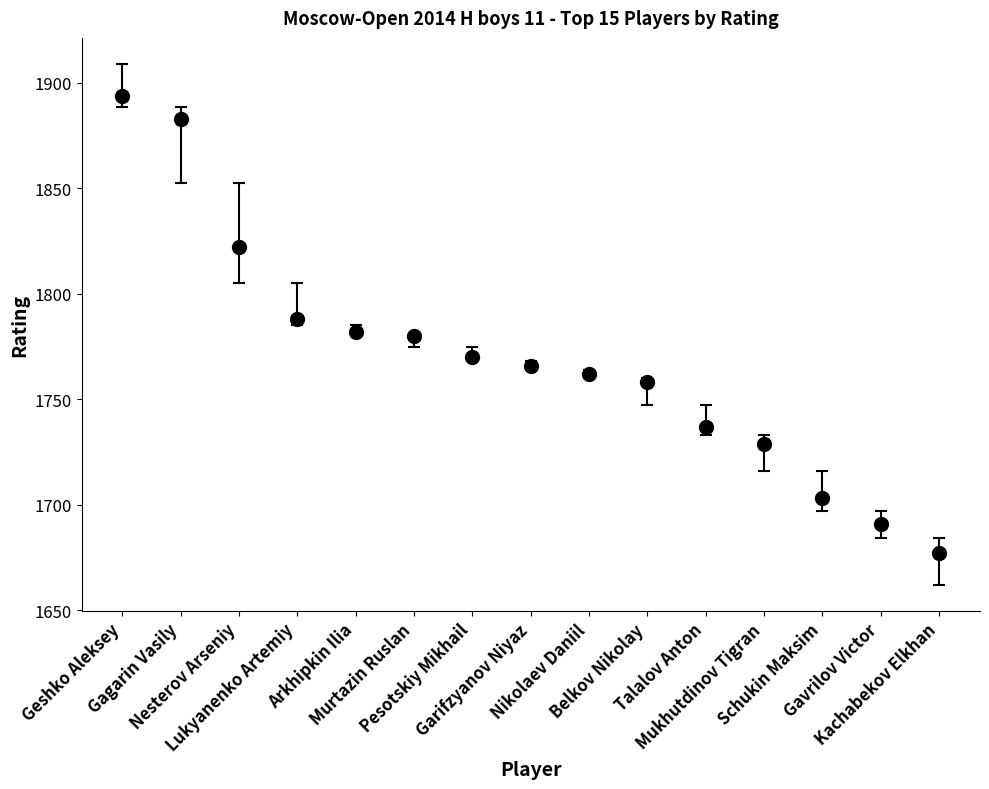

What is the greatest value displayed?

1894